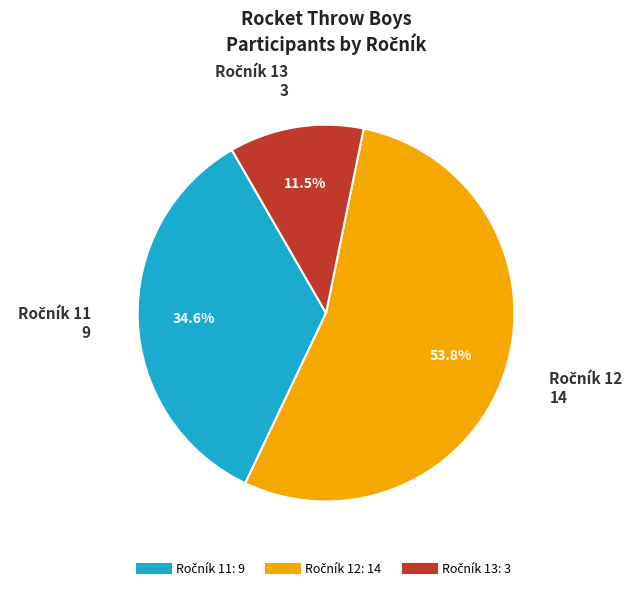

Is there any slice that represents more than half of the pie?

Yes